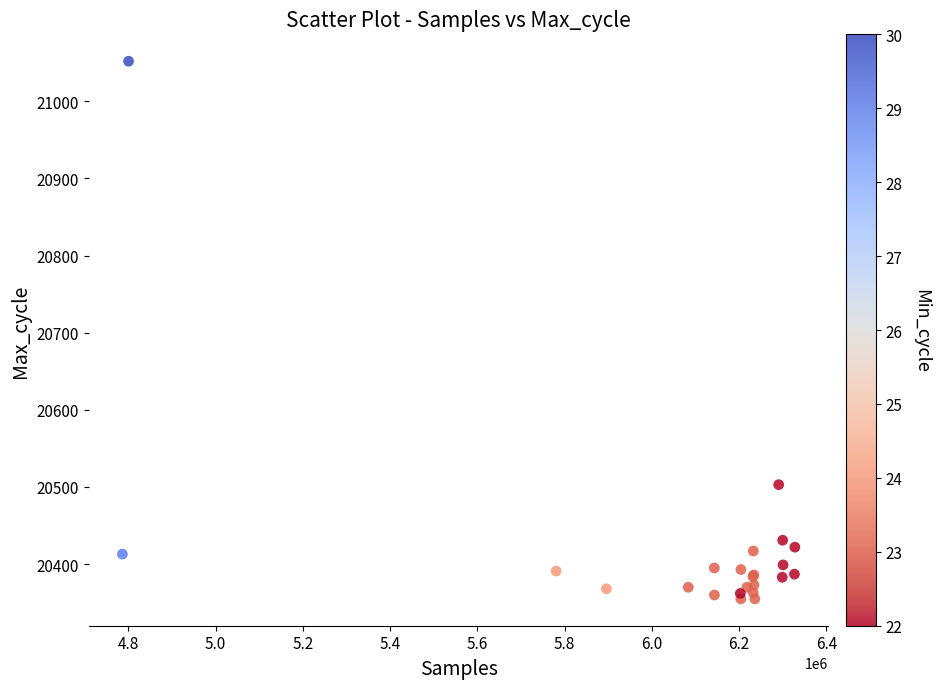

What Y value in the scatter plot is closest to 20703?

20503